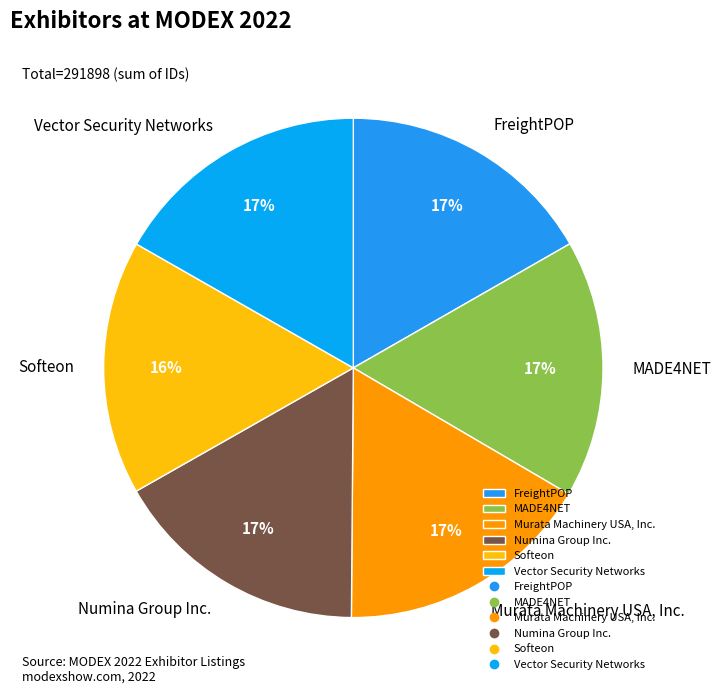

What percentage is the Softeon slice, to the nearest percent?

16%